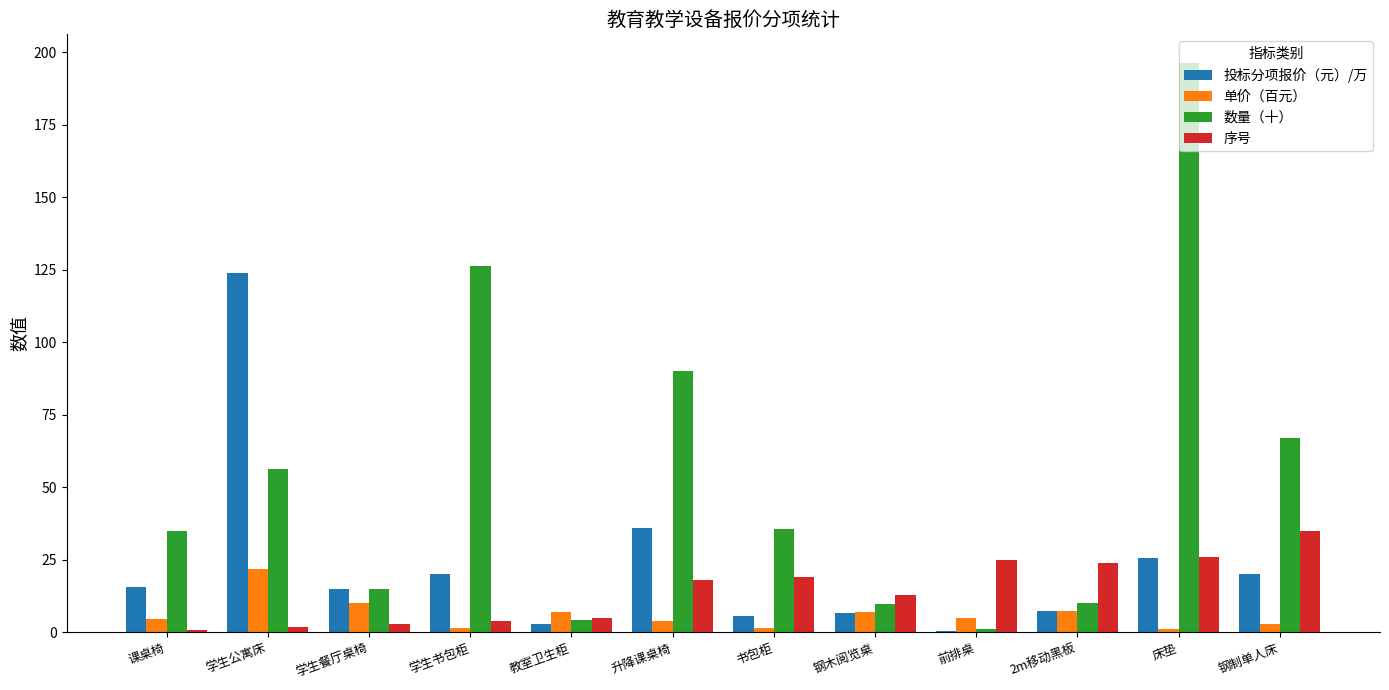

At which category is the sum across all series the highest?

床垫